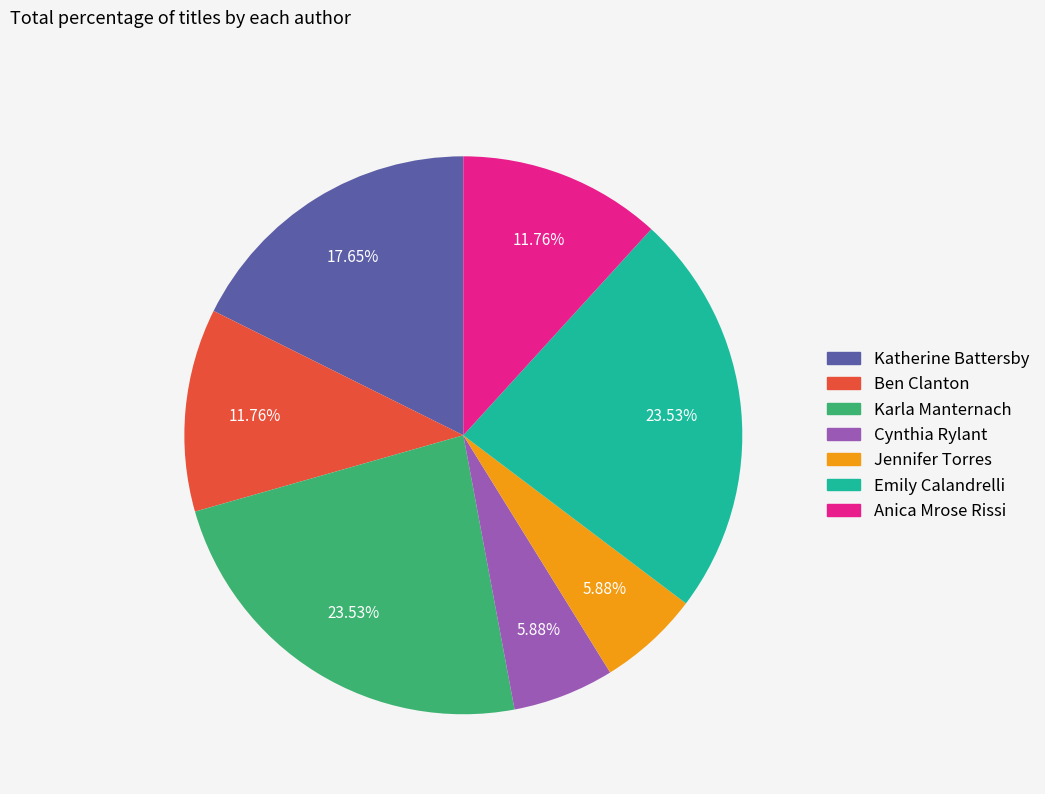

Which has a higher value, Katherine Battersby or Jennifer Torres?

Katherine Battersby